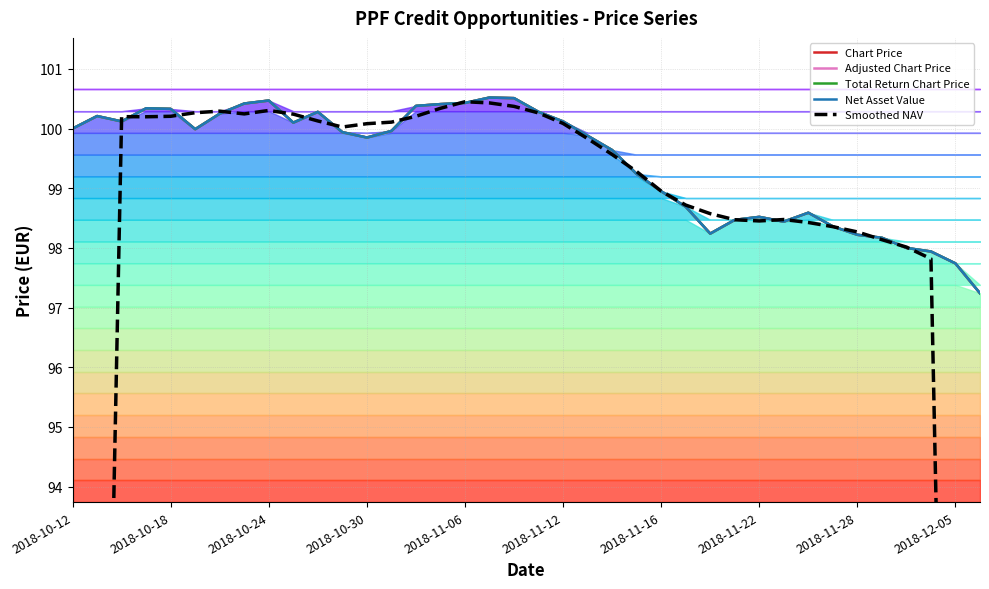

Which series has the largest total across all categories?

Chart Price